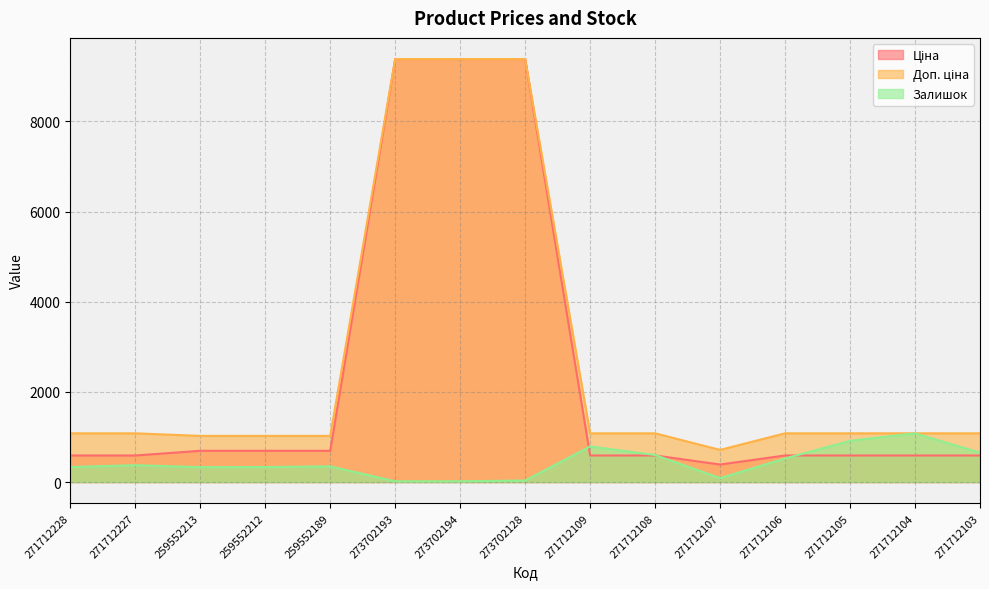

Which series has the widest spread of values?

Ціна